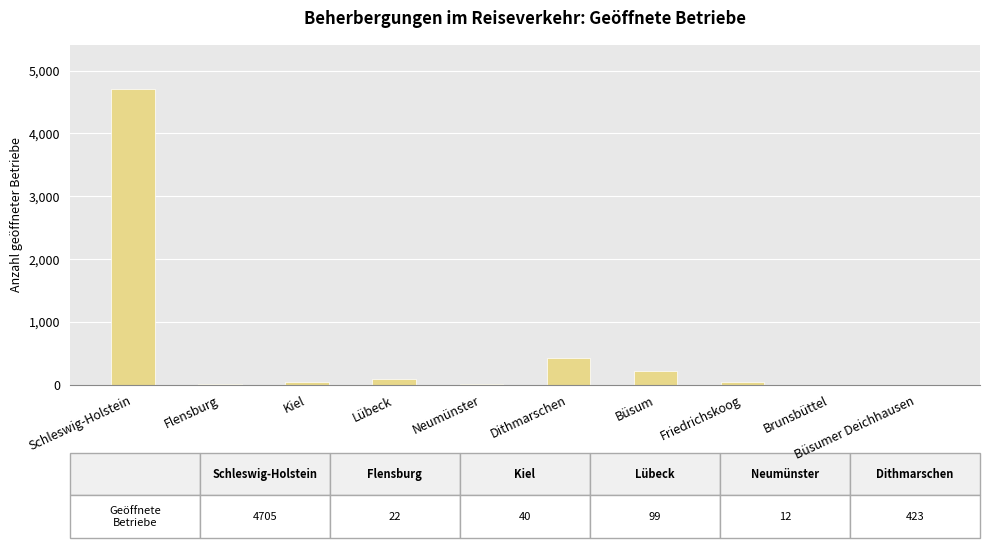

What value does the data have at Büsum?

219